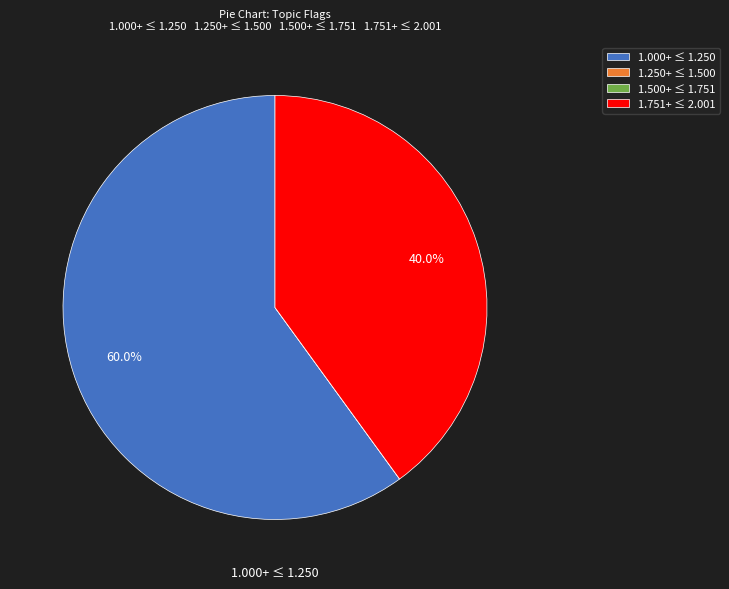

Approximately how many times larger is the value at 1.751+ ≤ 2.001 compared to 1.000+ ≤ 1.250?

0.7